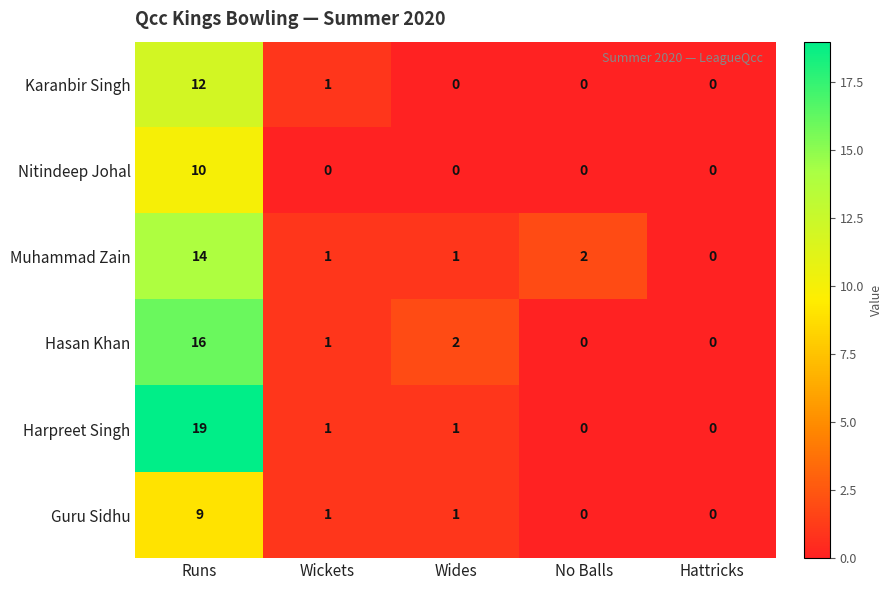

Which series changed the most between Runs and Wickets?

Harpreet Singh